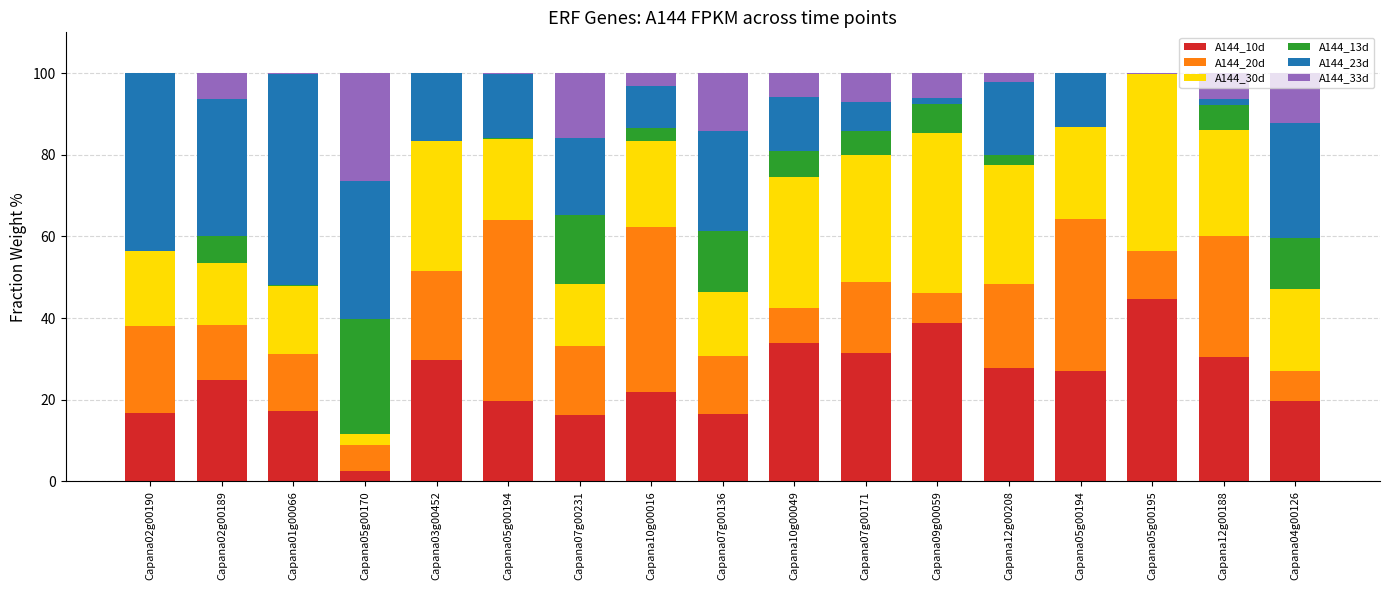

What is the difference between the maximum and second lowest values in the A144_23d series?

50.1